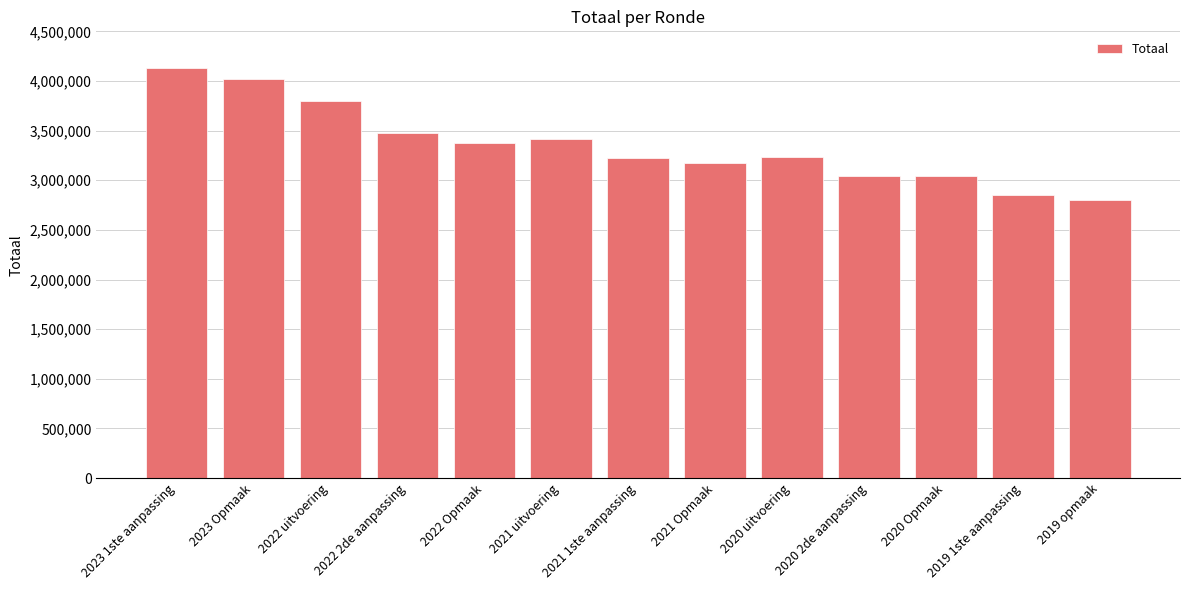

The chart shows a value of 5298507 at 2020 2de aanpassing. True or false?

False